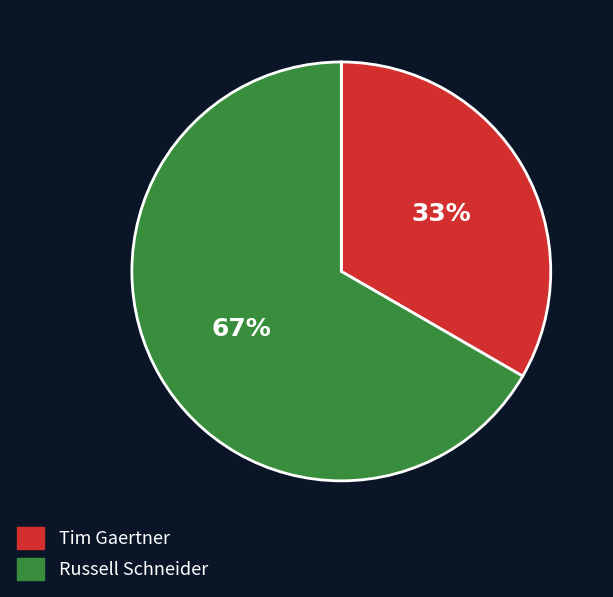

Which category accounts for the majority?

Russell Schneider